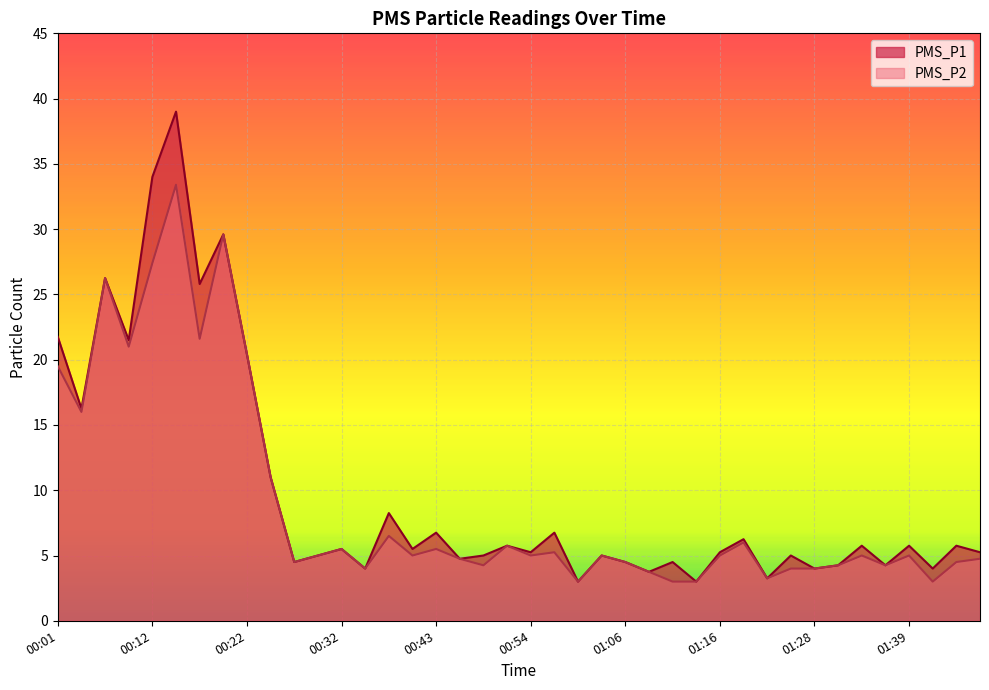

Reading left to right, what are all the values shown in this chart?

PMS_P1: 21.8	16.2	26.2	21.5	34.0	39.0	25.8	29.6	20.4	11.0	4.5	5.0	5.5	4.0	8.2	5.5	6.8	4.8	5.0	5.8	5.2	6.8	3.0	5.0	4.5	3.8	4.5	3.0	5.2	6.2	3.2	5.0	4.0	4.2	5.8	4.2	5.8	4.0	5.8	5.2
PMS_P2: 19.5	16.0	26.2	21.0	27.4	33.4	21.6	29.6	20.4	11.0	4.5	5.0	5.5	4.0	6.5	5.0	5.5	4.8	4.2	5.8	5.0	5.2	3.0	5.0	4.5	3.8	3.0	3.0	5.0	6.0	3.2	4.0	4.0	4.2	5.0	4.2	5.0	3.0	4.5	4.8